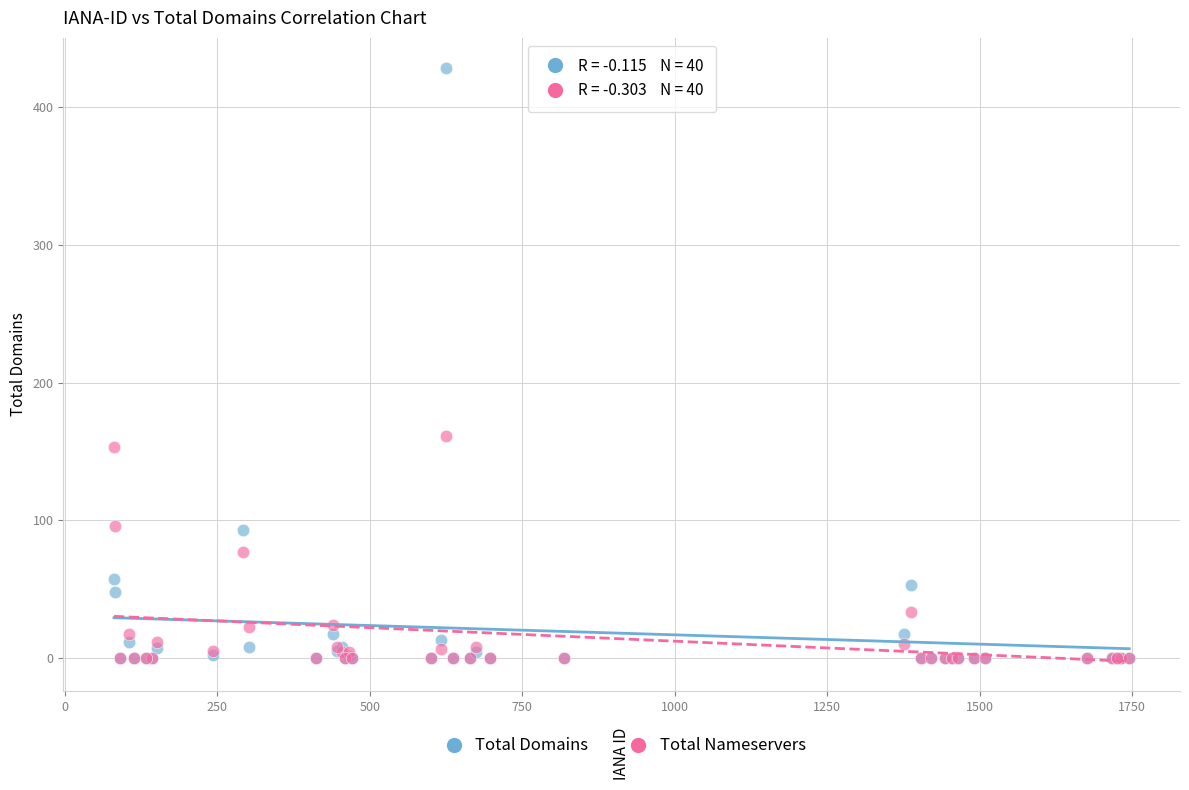

Across all series, what Y value is closest to 214?

161